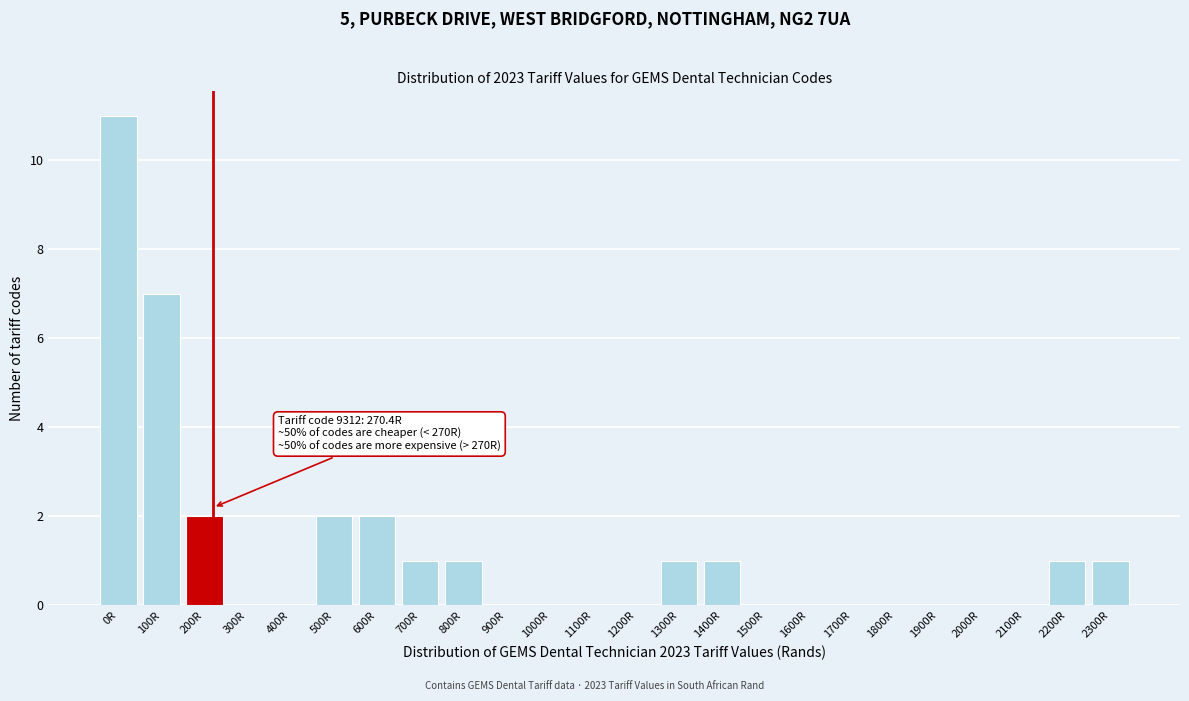

Reading left to right, transcribe all the data shown in this chart.

0R=11	100R=7	200R=2	300R=0	400R=0	500R=2	600R=2	700R=1	800R=1	900R=0	1000R=0	1100R=0	1200R=0	1300R=1	1400R=1	1500R=0	1600R=0	1700R=0	1800R=0	1900R=0	2000R=0	2100R=0	2200R=1	2300R=1